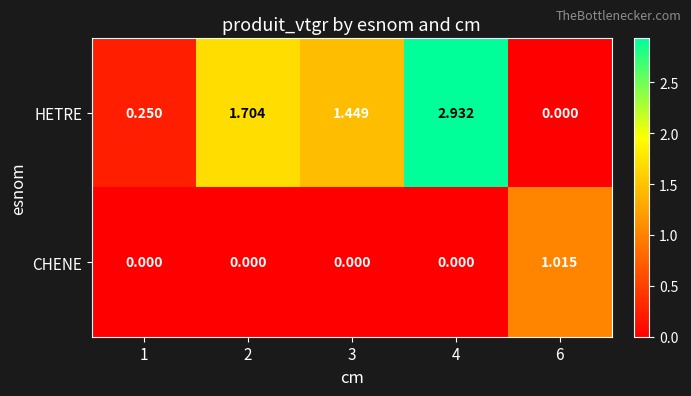

Rank the series at 2 from lowest to highest value.

CHENE, HETRE